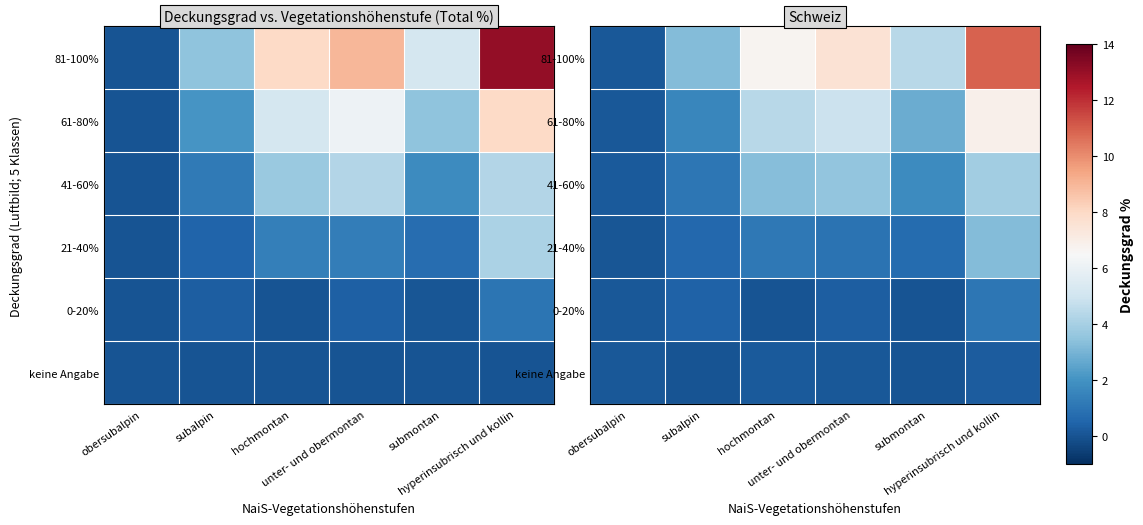

The 81-100% series shows 6.7 at hochmontan. True or false?

True